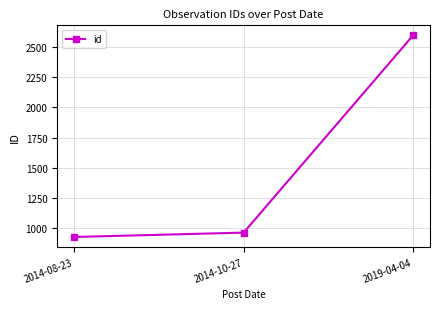

How many categories are shown in the chart?

3